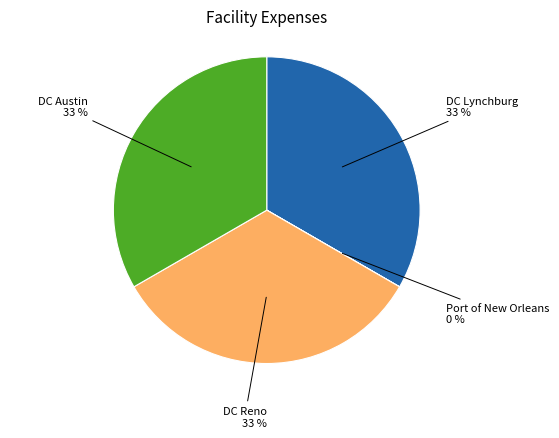

To the nearest percent, what is the difference between the largest and smallest slice percentages?

33%